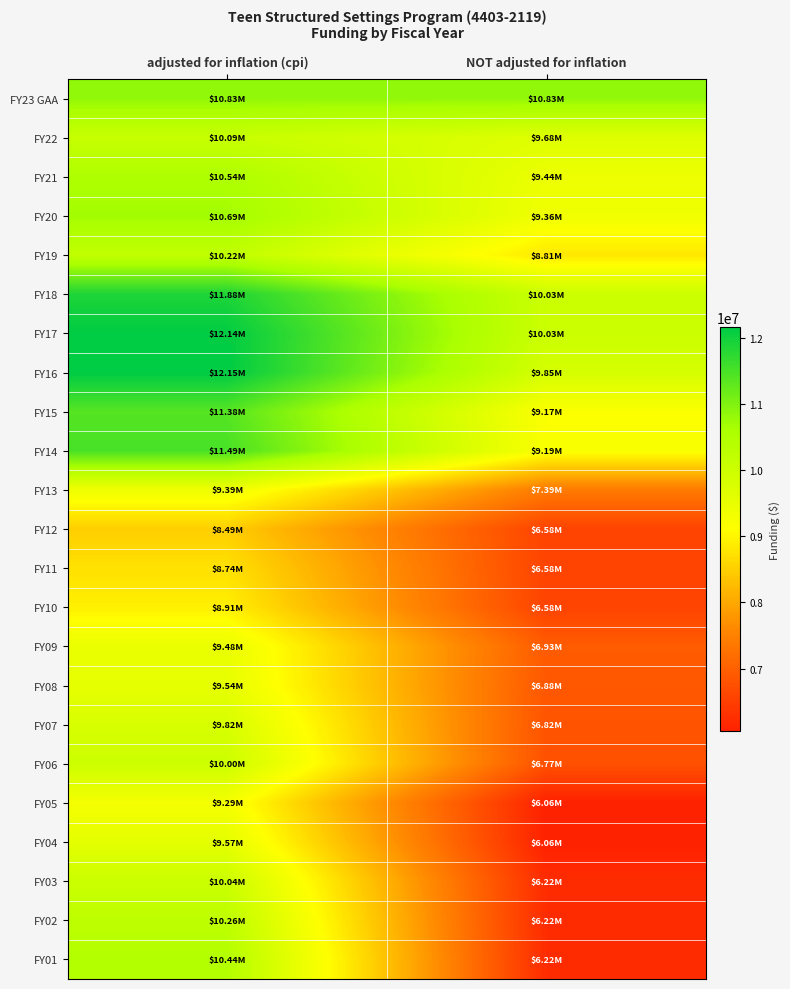

At NOT adjusted for inflation, list the series in order from largest to smallest.

FY23 GAA, FY18, FY17, FY16, FY22, FY21, FY20, FY14, FY15, FY19, FY13, FY09, FY08, FY07, FY06, FY12, FY11, FY10, FY03, FY02, FY01, FY05, FY04